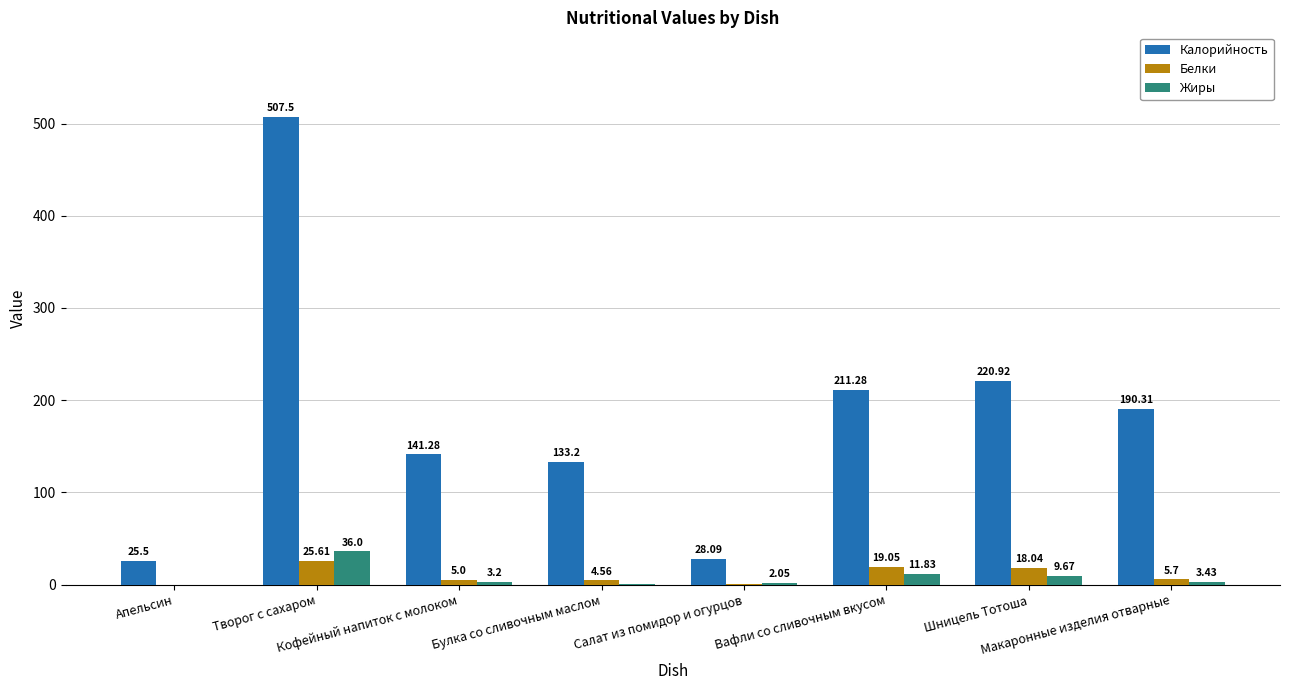

How many groups of bars are there?

8